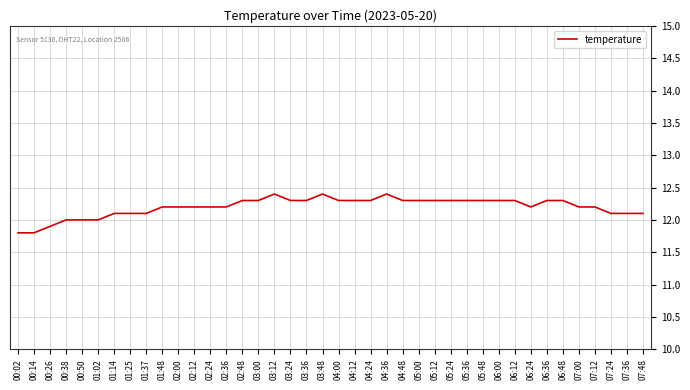

What is the greatest value displayed?

12.4